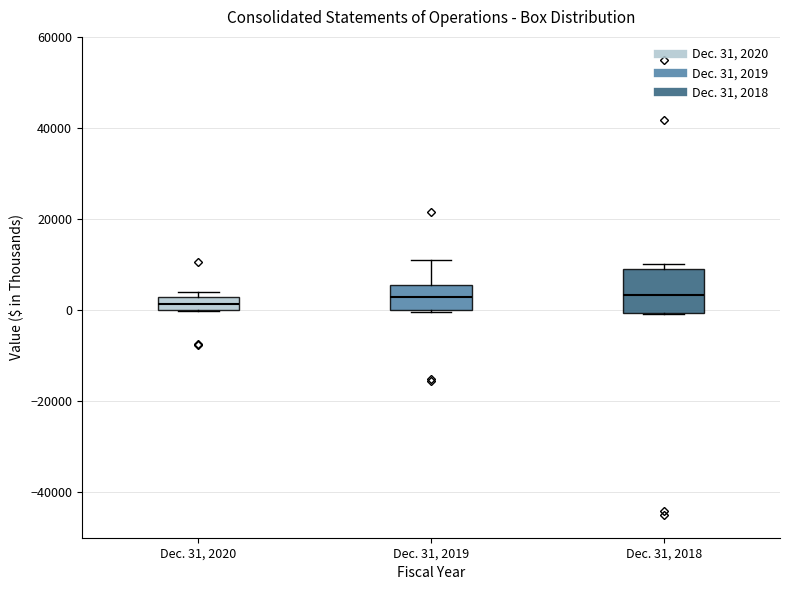

Which box is the tallest, from its lower edge to its upper edge?

Dec. 31, 2018